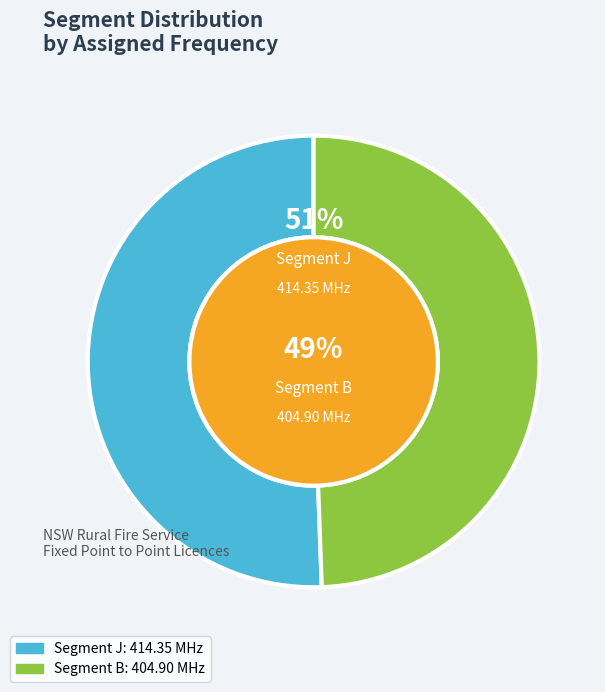

Is it true that B is 60% of the pie?

False